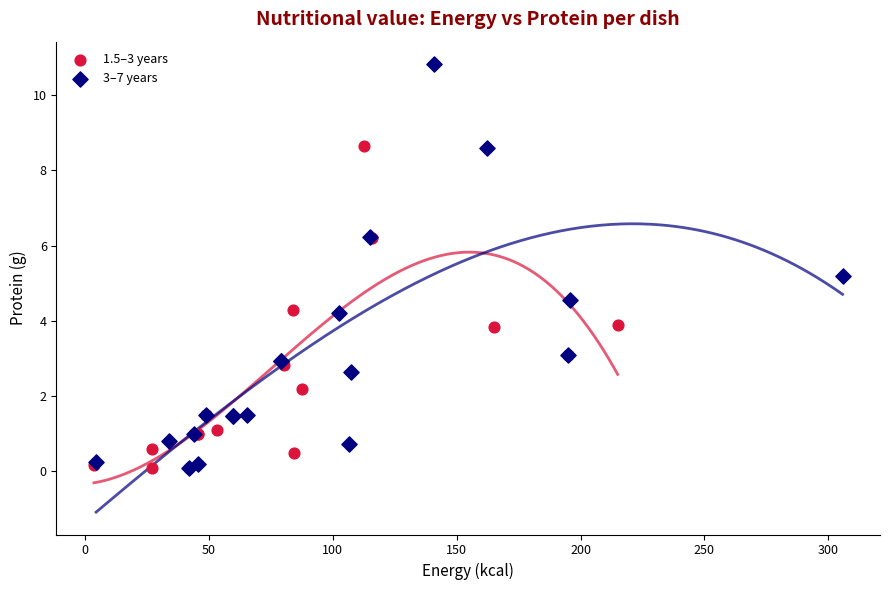

Which series reaches the maximum Y coordinate?

3–7 years